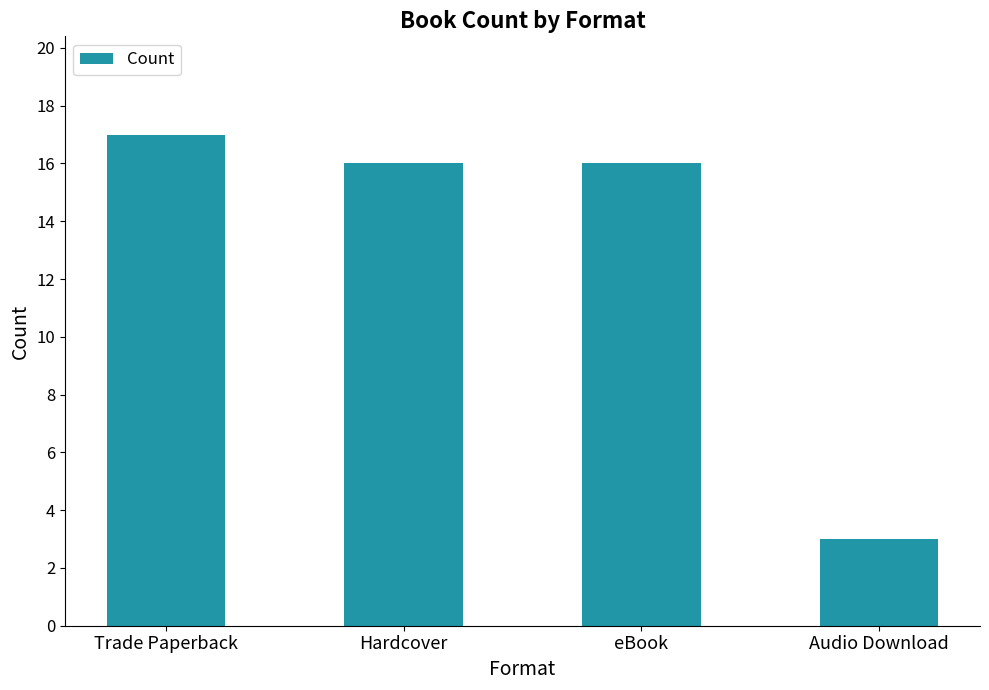

How many categories are shown in the chart?

4